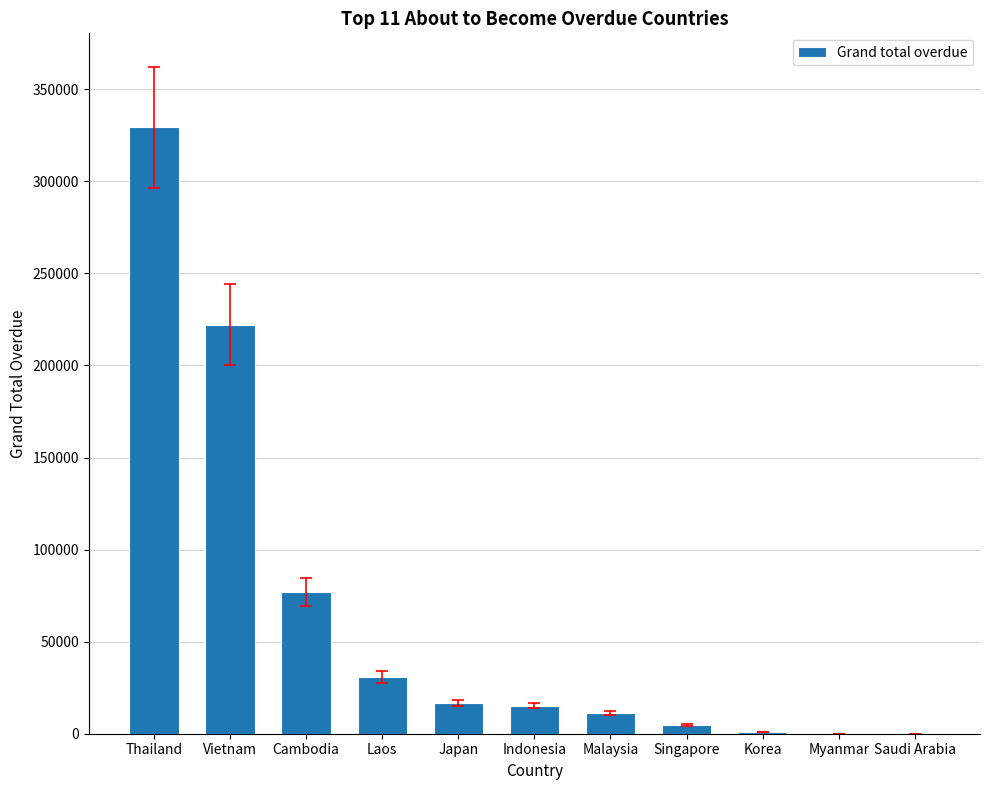

What is the change in value from Japan to Indonesia?

-1279.7